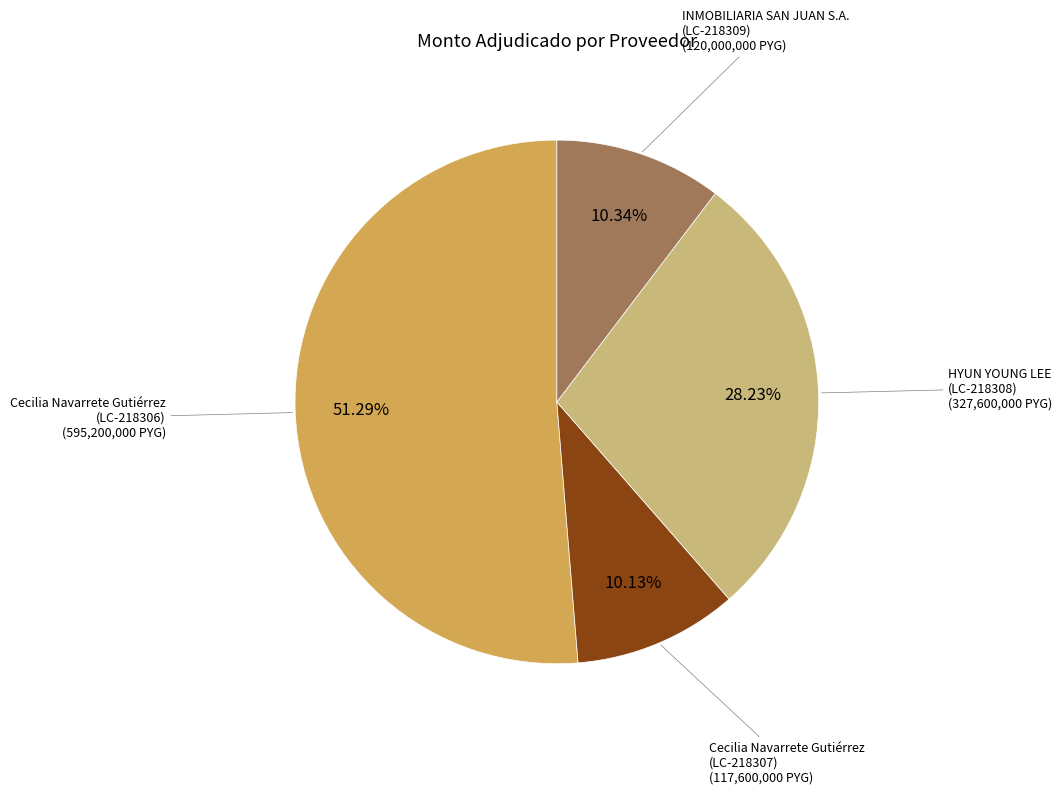

Does any single category account for the majority?

Yes